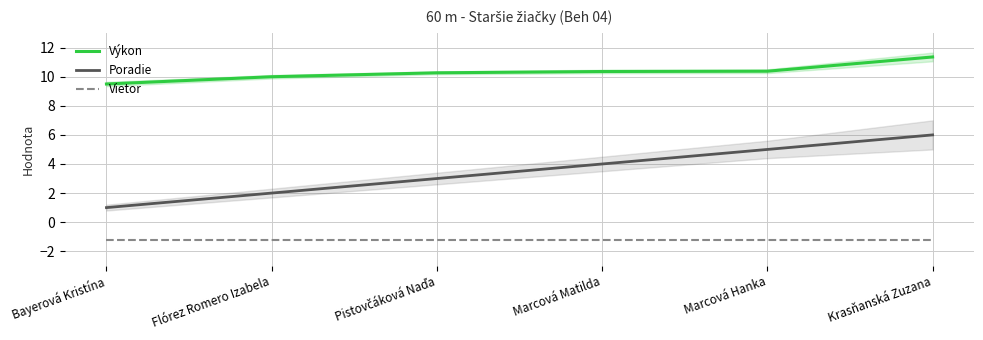

Rank the series at Pistovčáková Naďa from lowest to highest value.

Vietor, Poradie, Výkon